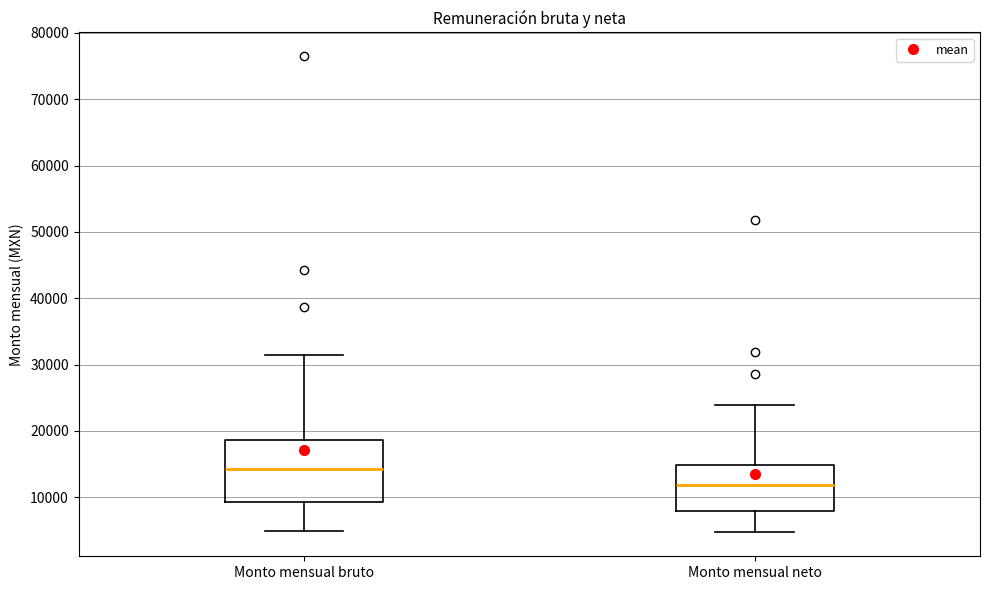

Which box's median line is the lowest?

Monto mensual neto